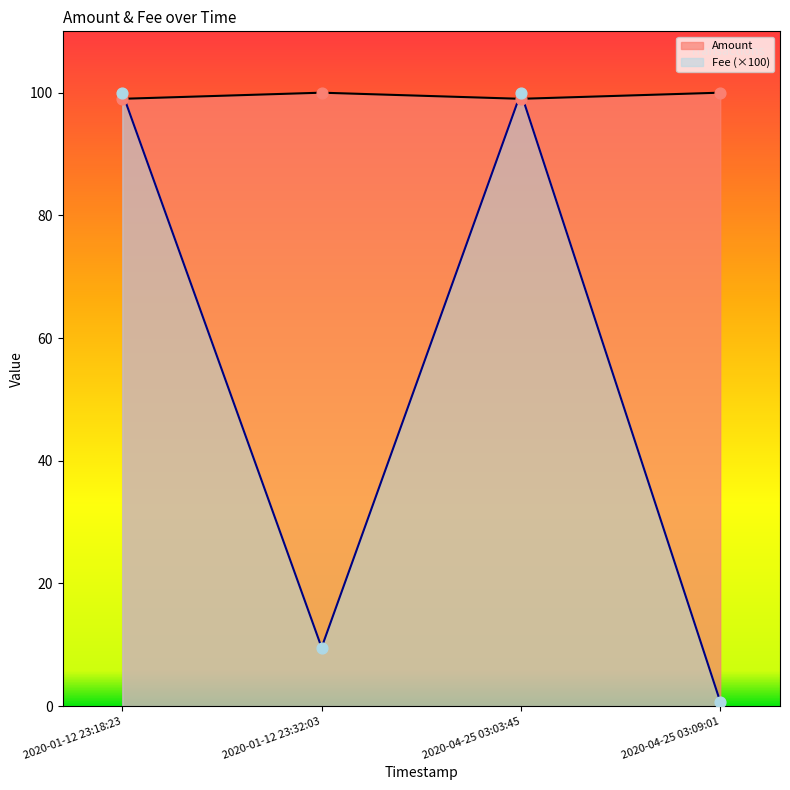

Which series contains the lowest Y value?

Fee